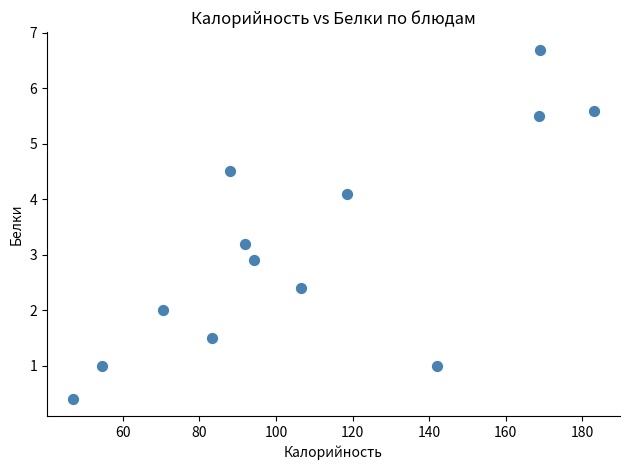

What is the range of Y values (max minus min)?

6.3